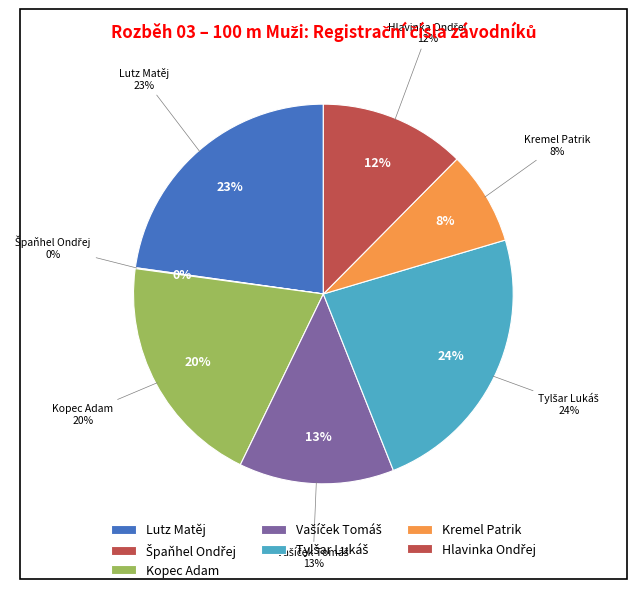

Do Tylšar Lukáš and Špaňhel Ondřej together represent more than half of the pie?

No